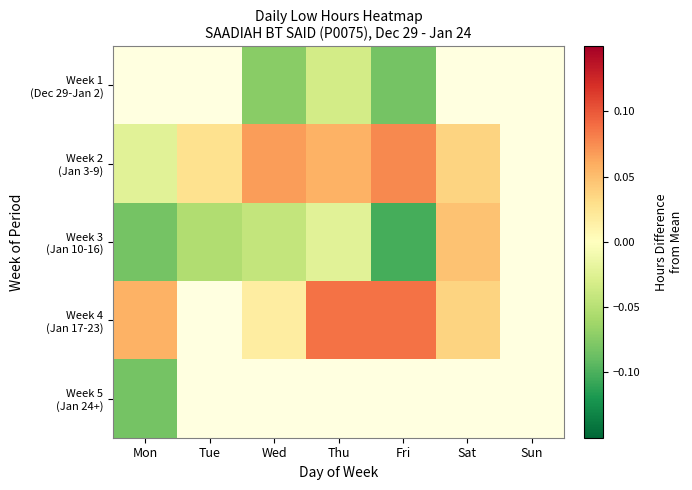

The Week 4 (Jan 17-23) series shows 0.0 at Sat. True or false?

True